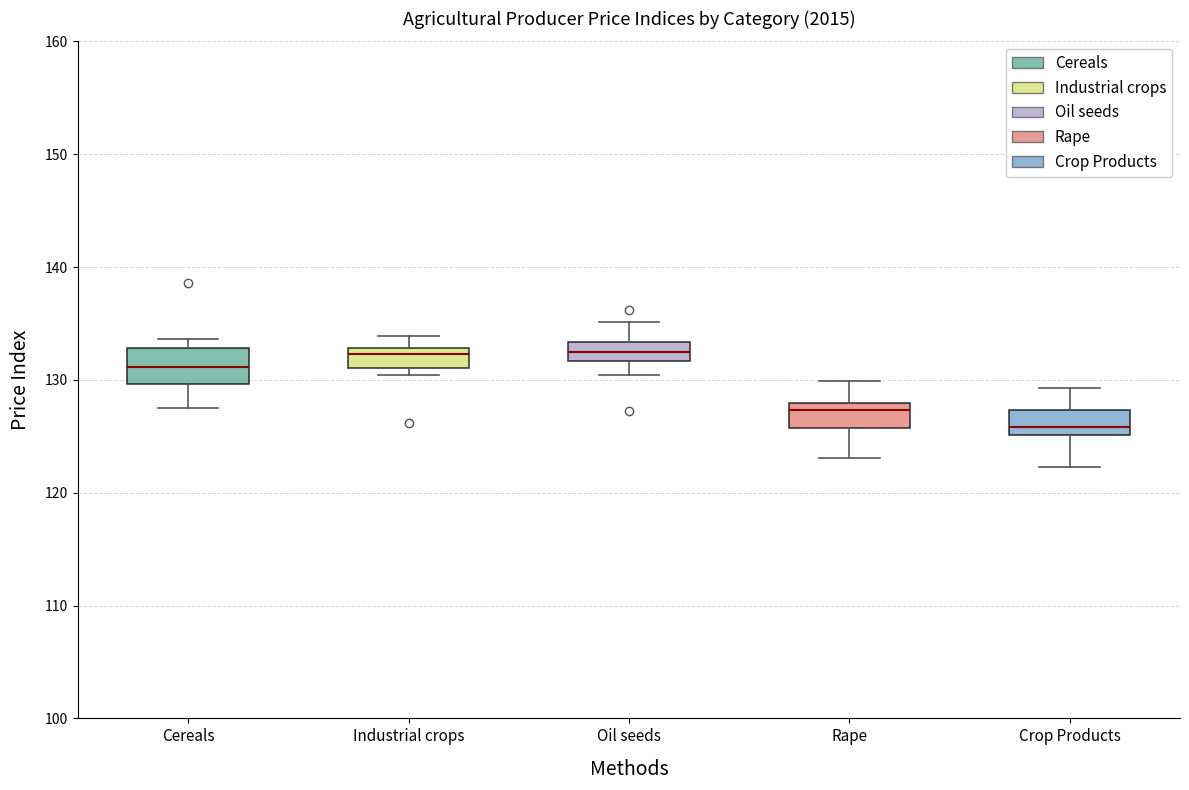

Which box is the tallest, from its lower edge to its upper edge?

Cereals